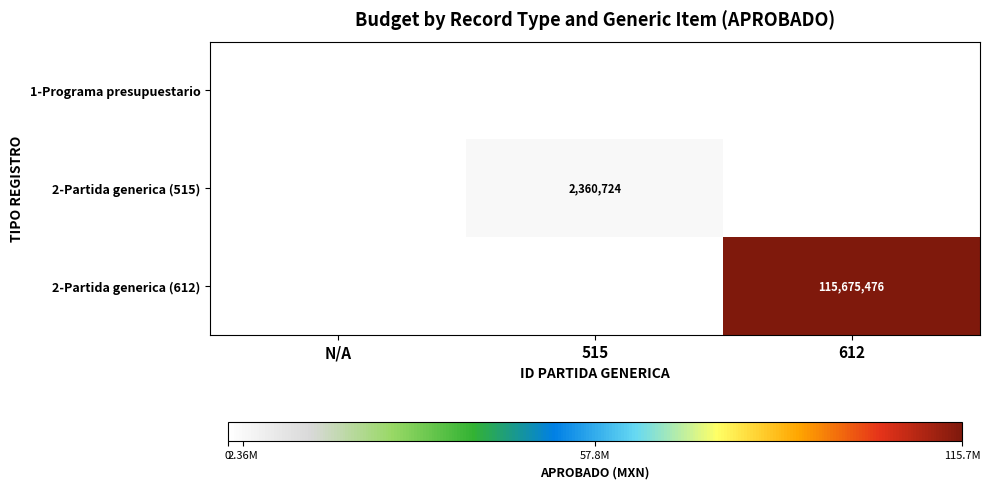

The 2-Partida generica (515) series shows 2360724 at 515. True or false?

True